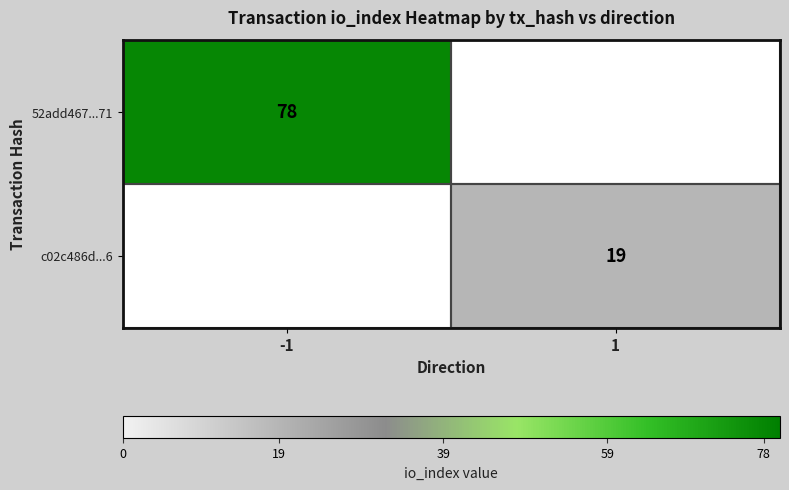

True or false: 52add467...71 has a value of 117 at -1.

False